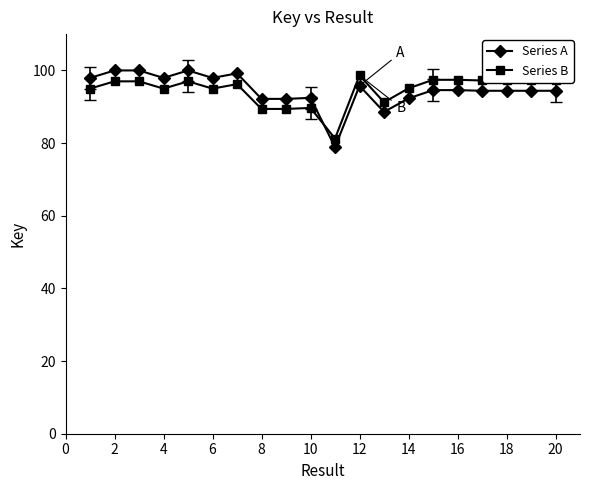

What is the greatest value displayed?

100.0